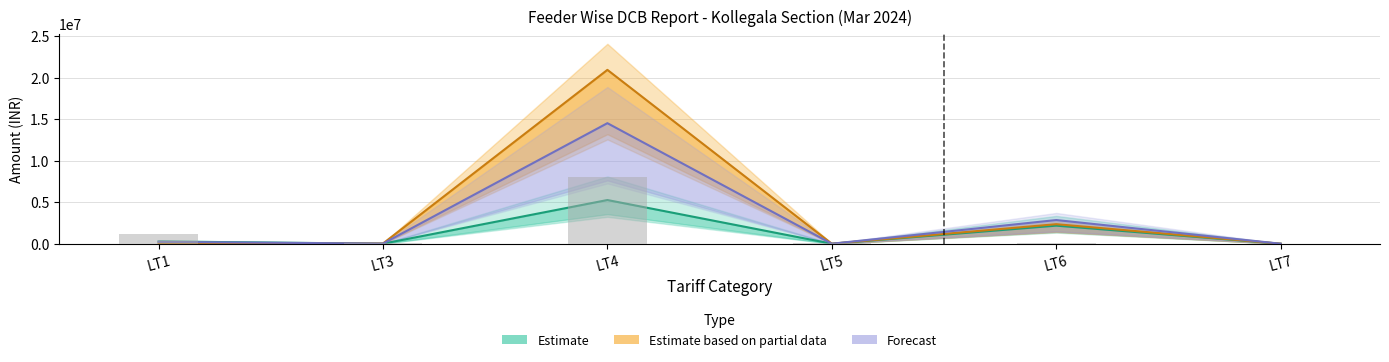

Which has a higher value, LT3 or LT4?

LT4